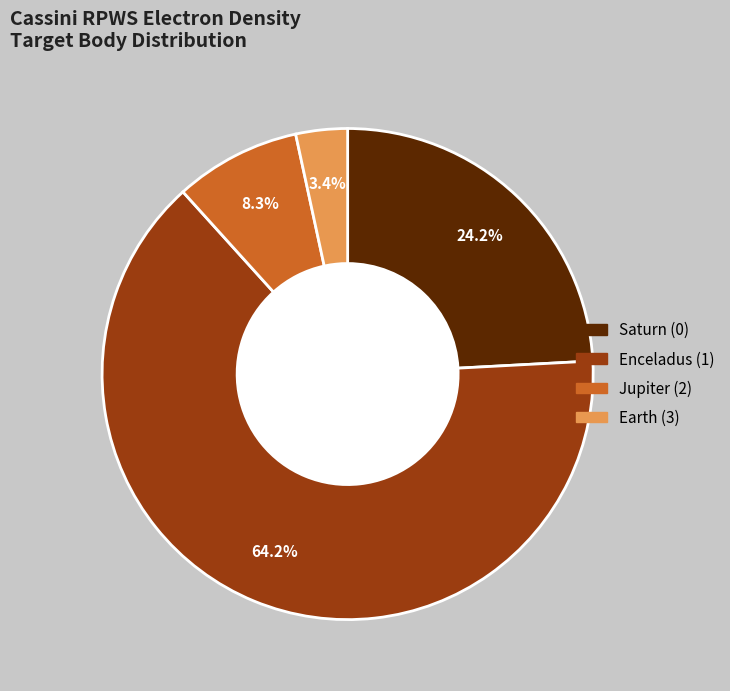

Does any single category account for the majority?

Yes